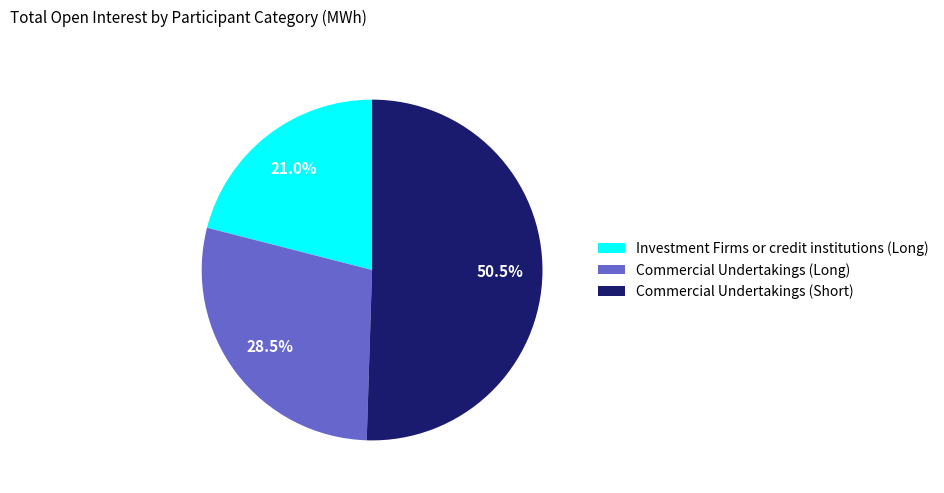

Which category accounts for the majority?

Commercial Undertakings (Short)